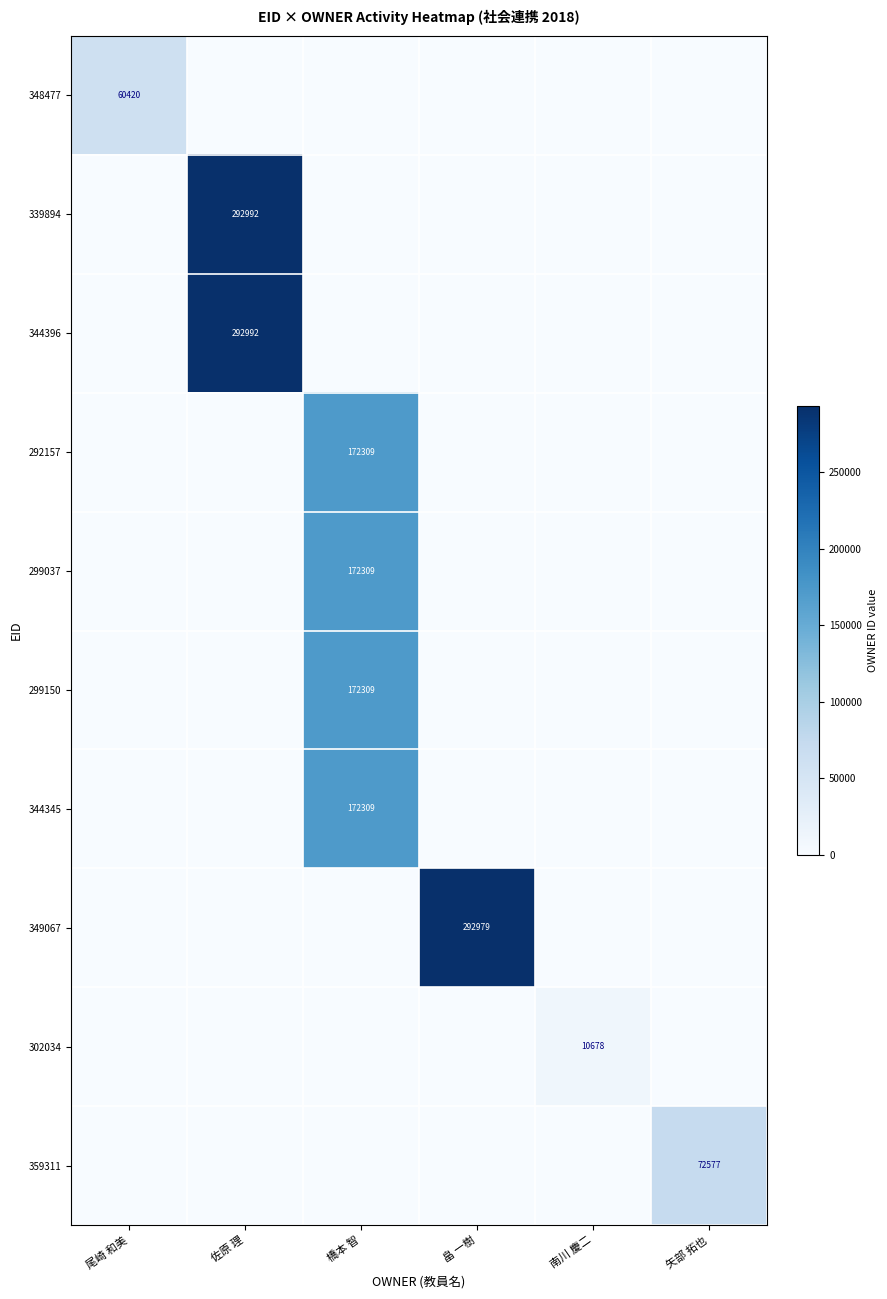

The value of 299150 at 橋本 智 is 36777. True or false?

False